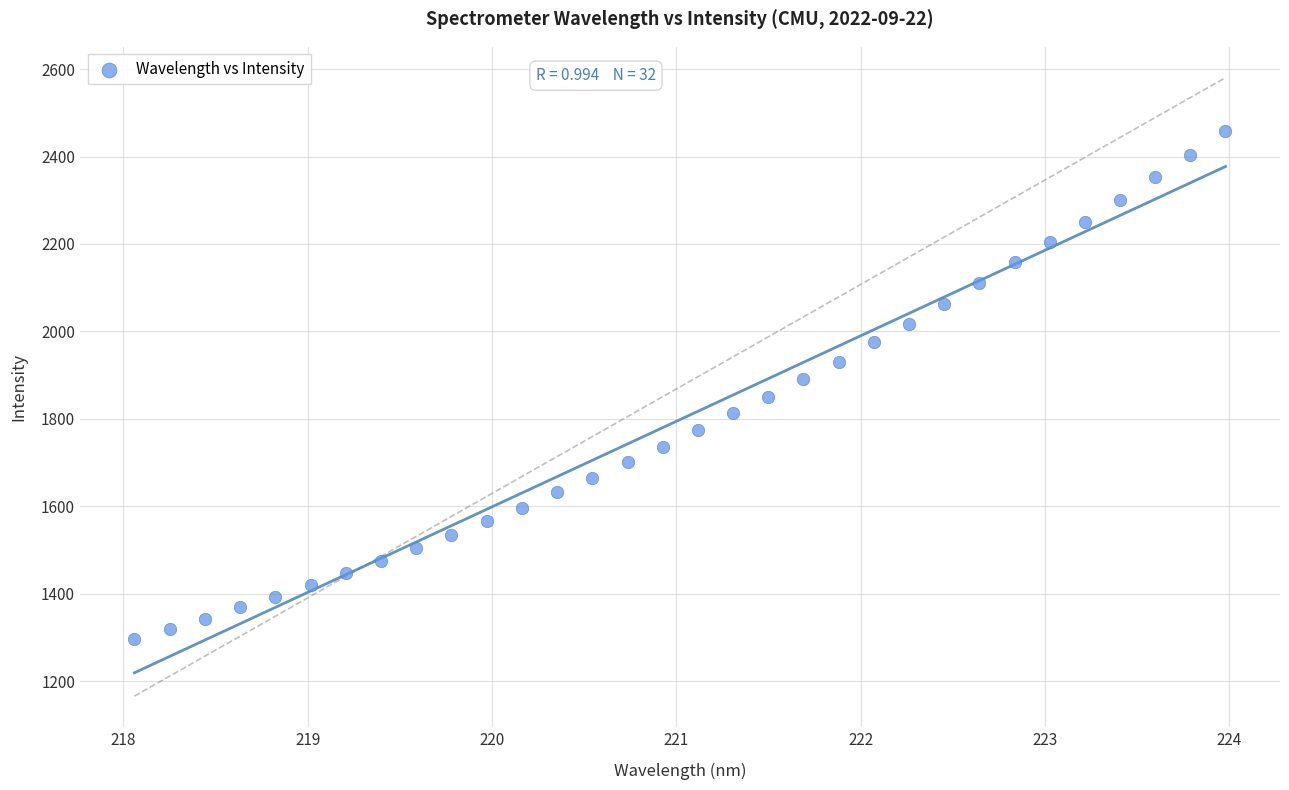

What is the range of X values (max minus min)?

5.9